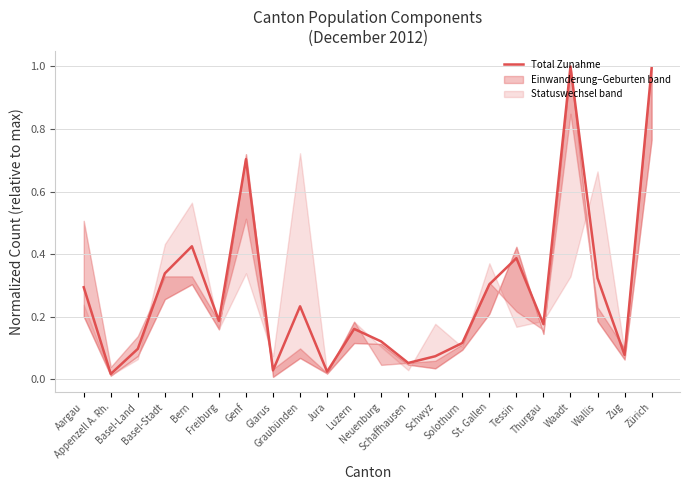

What is the difference between the maximum and second lowest values?

1.0